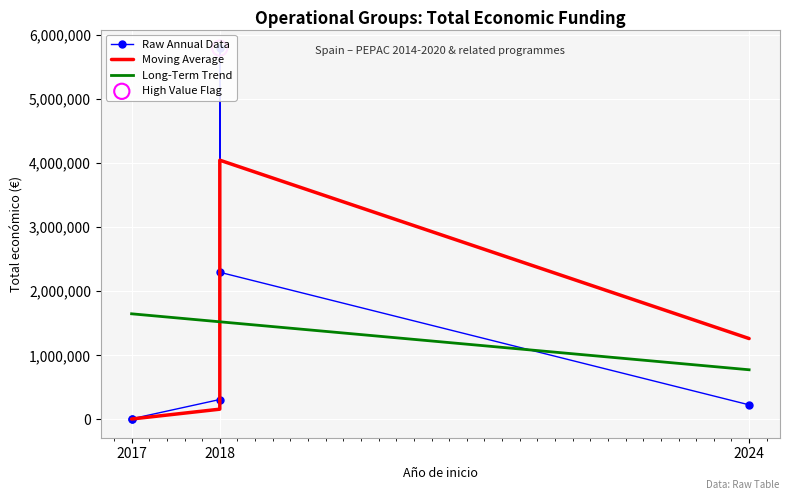

What is the ratio of the value at 2018 to the value at 2017?

62.3